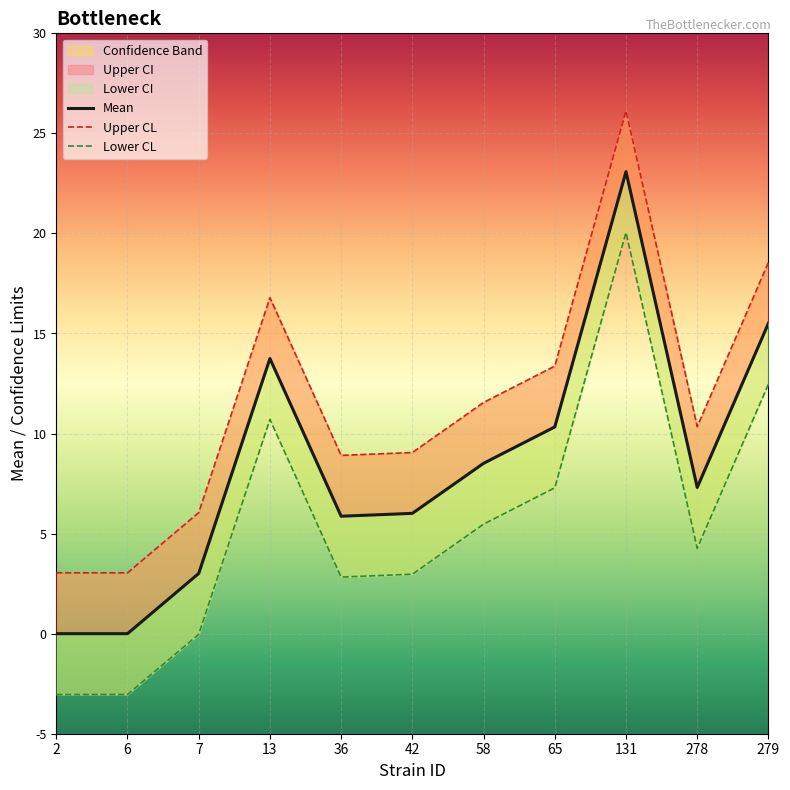

True or false: Upper CL and Mean cross at least once.

False